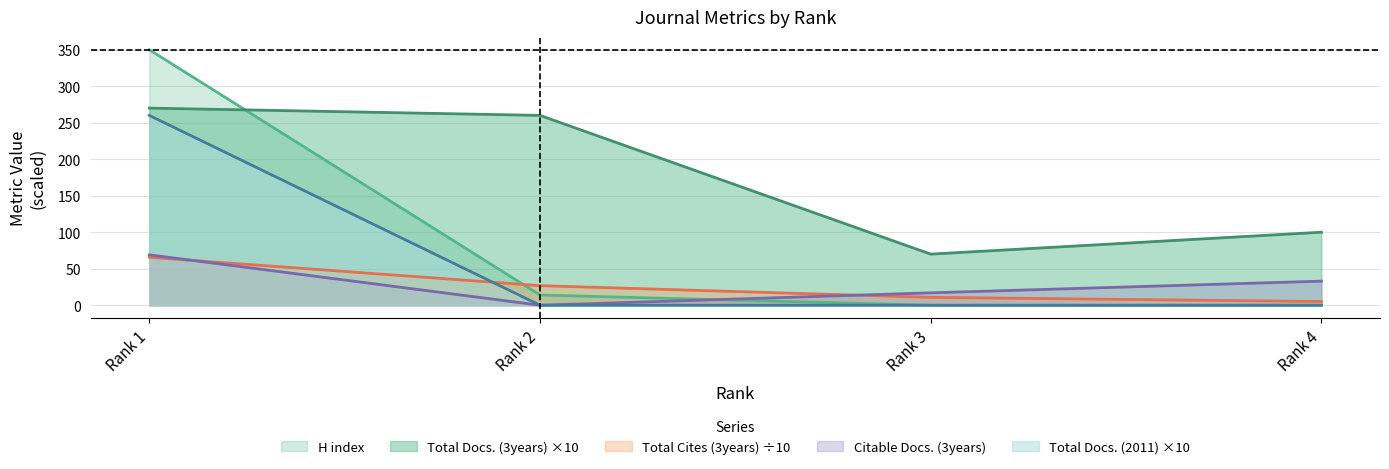

List the labels in order of Total Docs. (3years) ×10 value, largest first.

Rank 1, Rank 2, Rank 4, Rank 3